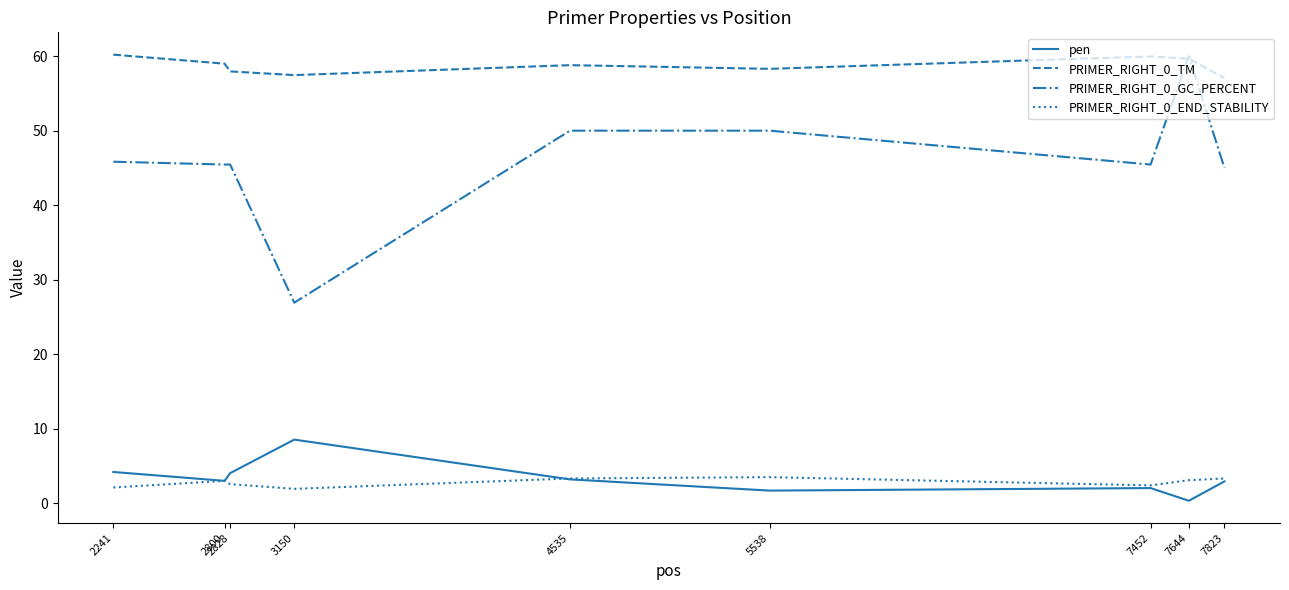

What is the difference between the maximum and minimum values in the PRIMER_RIGHT_0_GC_PERCENT series?

33.1